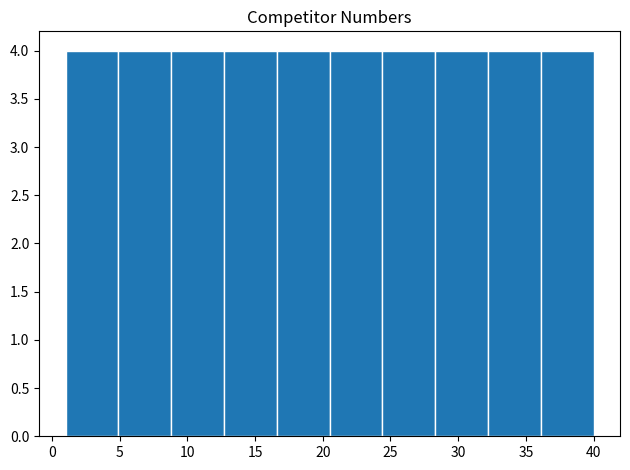

How tall is the bar that spans 12.7 to 16.6 on the x-axis? Neither the bar edges nor the heights are printed on the chart, so give them approximately, as read against the axes.

4